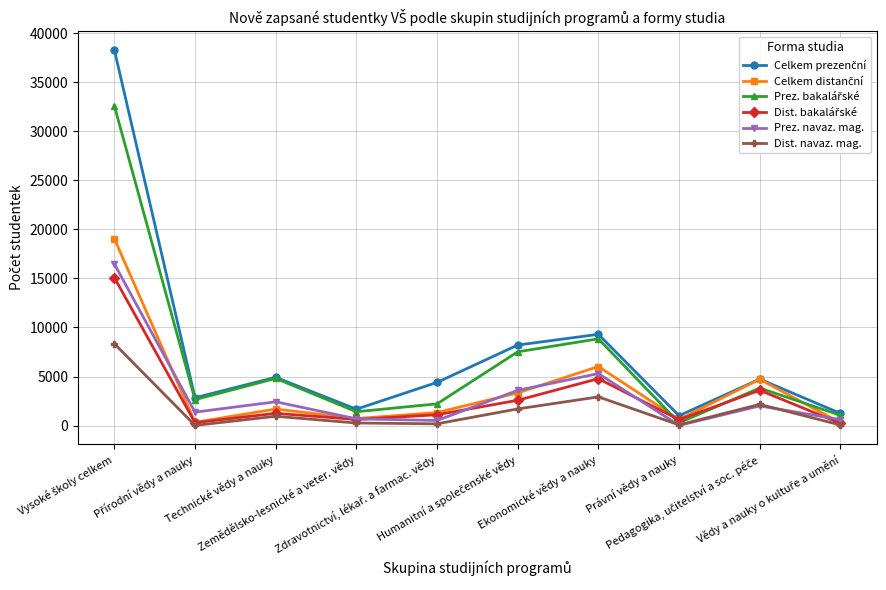

What is the greatest value displayed?

38289